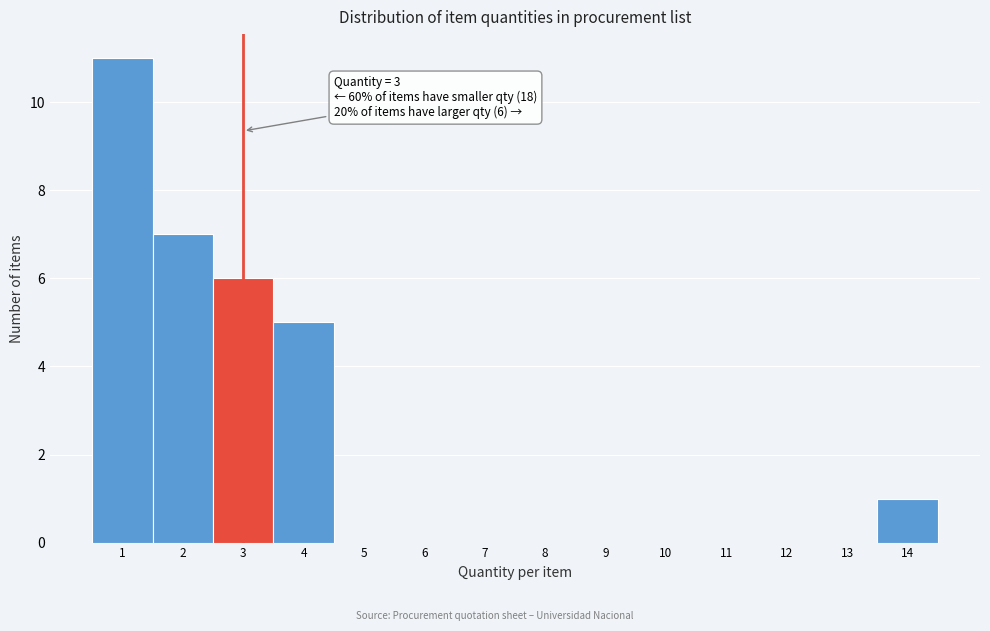

Over which range of the x-axis is the bar tallest?

0.5 to 1.5